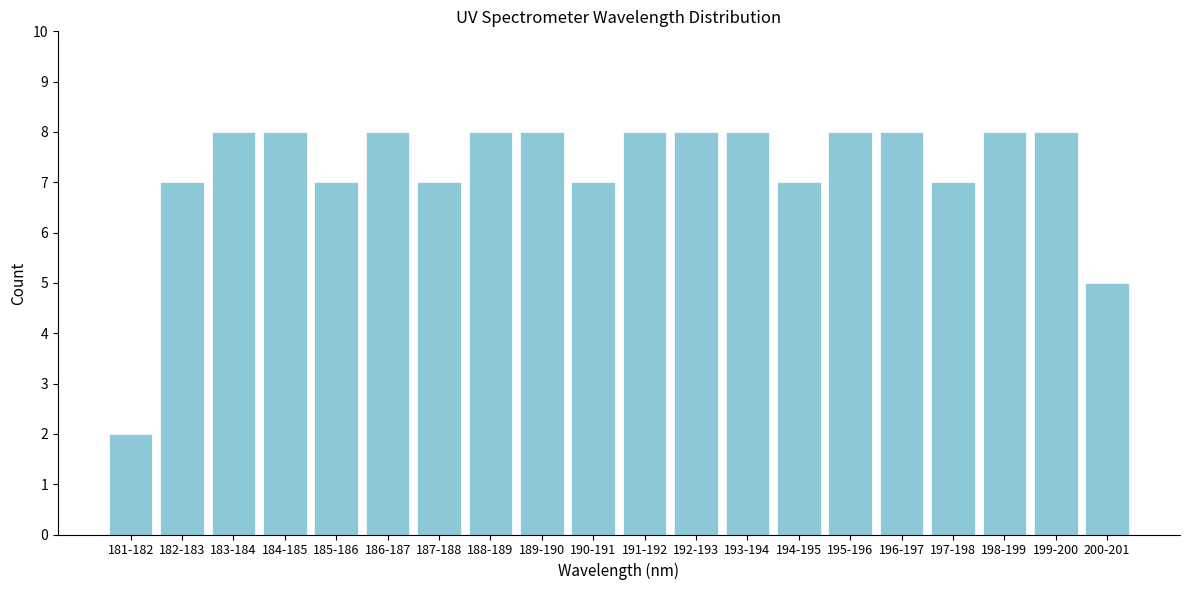

Reading left to right, transcribe all the data shown in this chart.

181-182=2	182-183=7	183-184=8	184-185=8	185-186=7	186-187=8	187-188=7	188-189=8	189-190=8	190-191=7	191-192=8	192-193=8	193-194=8	194-195=7	195-196=8	196-197=8	197-198=7	198-199=8	199-200=8	200-201=5